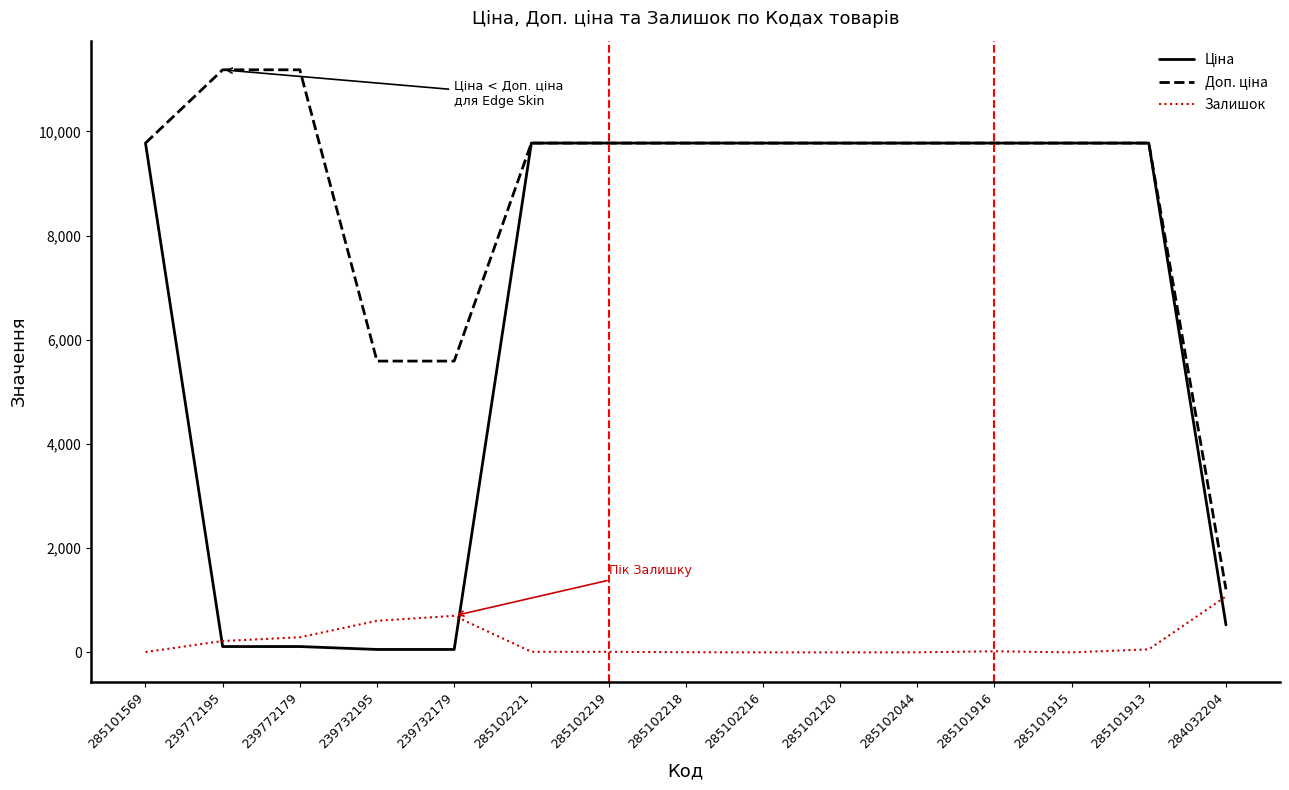

What is the greatest value displayed?

11182.0